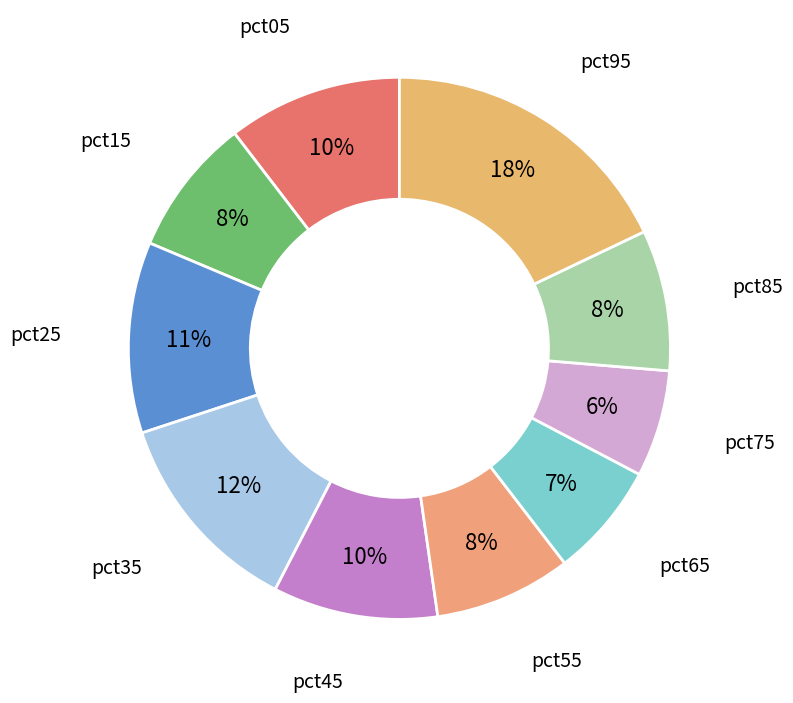

How many slices are in this pie chart?

10